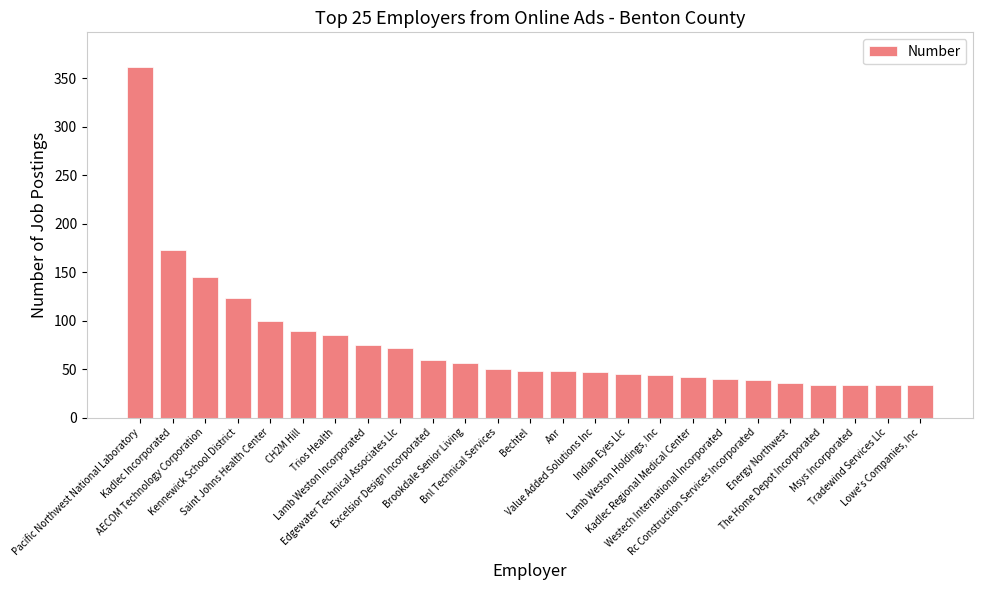

What is the difference between the maximum and minimum values?

328